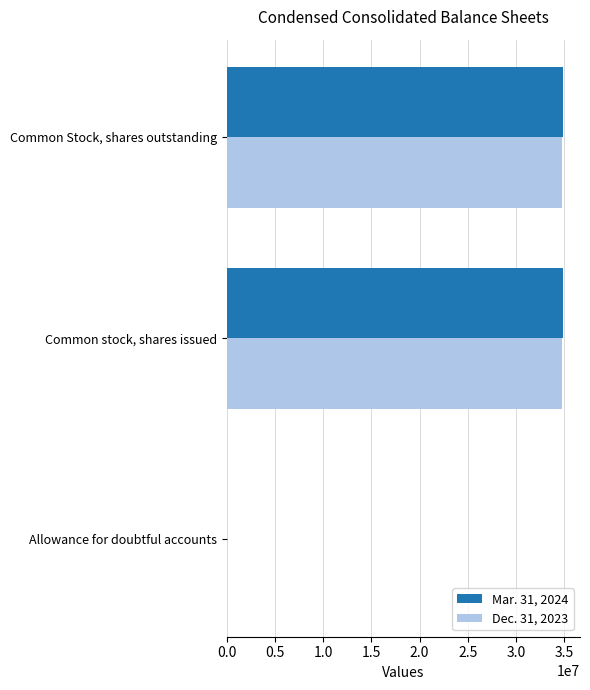

The value of Dec. 31, 2023 at Common Stock, shares outstanding is 58676262. True or false?

False